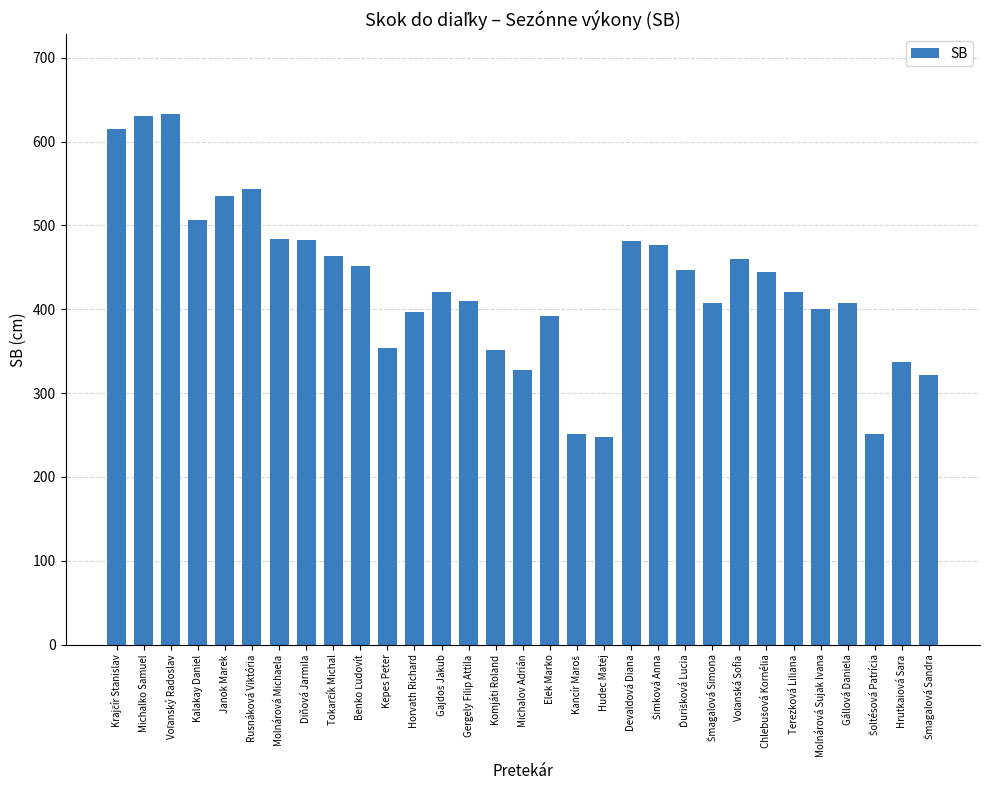

What is the label of the 6th bar from the right?

Terezková Liliana